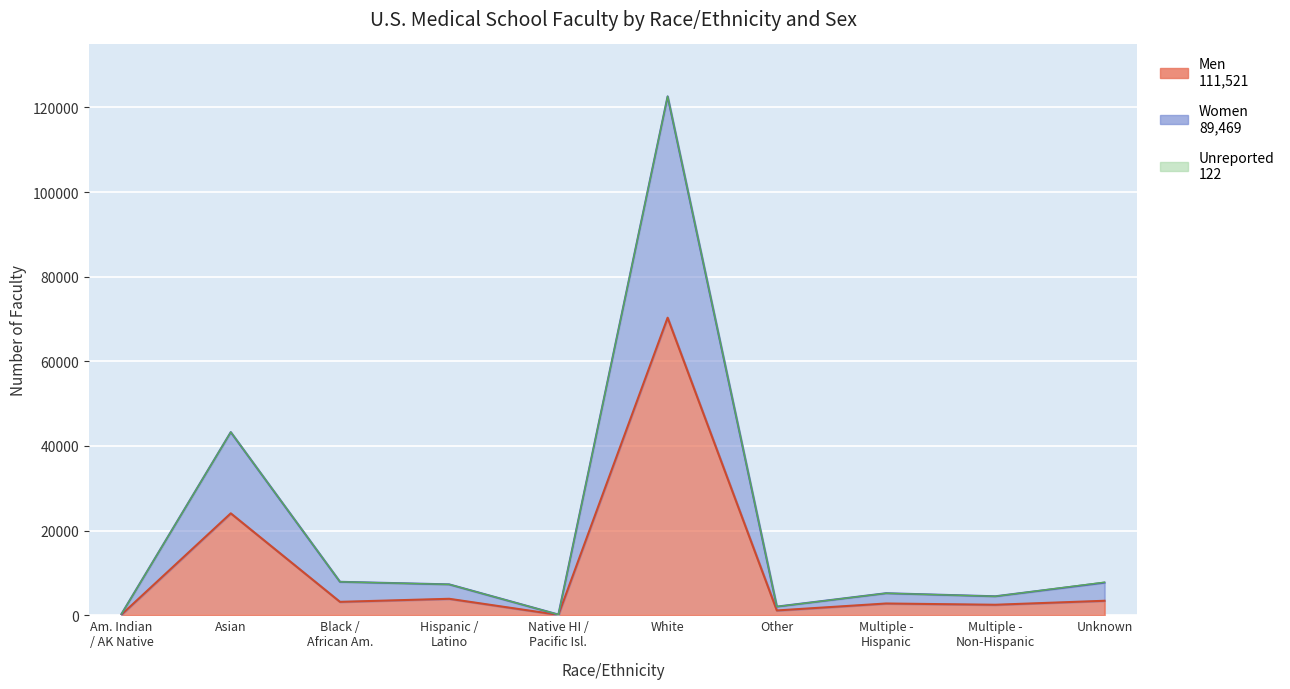

List the labels in order of Men value, largest first.

White, Asian, Hispanic / Latino, Unknown, Black / African Am., Multiple - Hispanic, Multiple - Non-Hispanic, Other, Am. Indian / AK Native, Native HI / Pacific Isl.